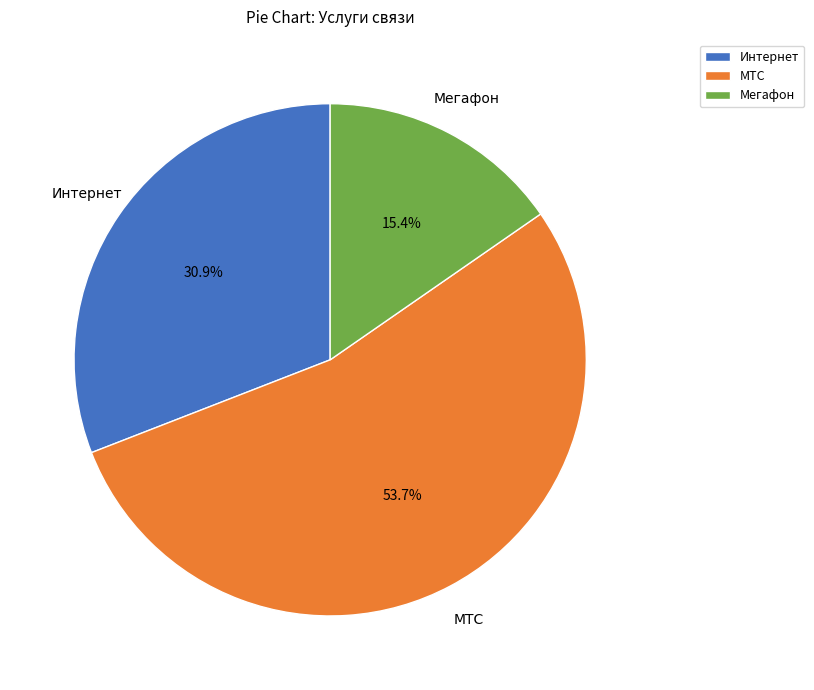

To the nearest percent, what is the average slice percentage?

33%